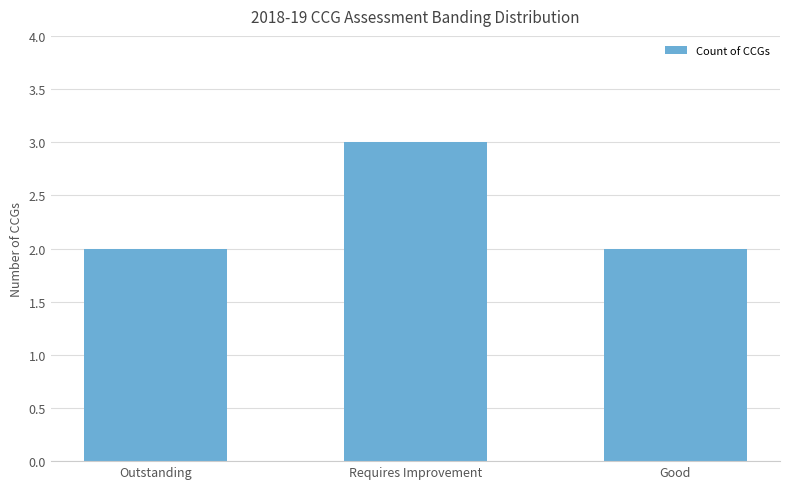

How many bars are there in total?

3